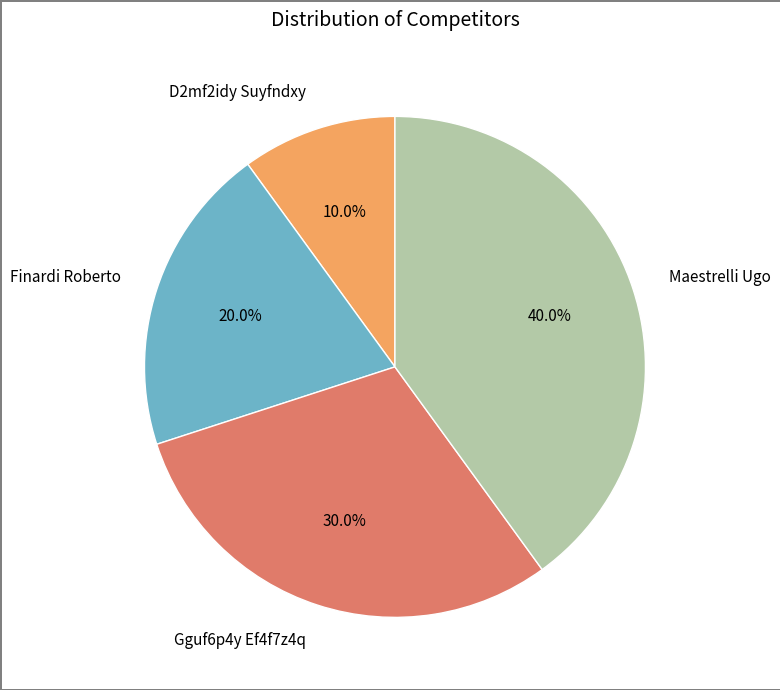

How many slices are in this pie chart?

4